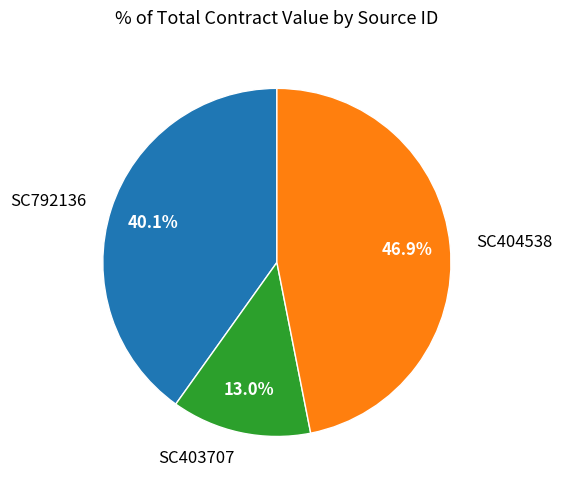

Which category has the biggest portion of the pie?

SC404538